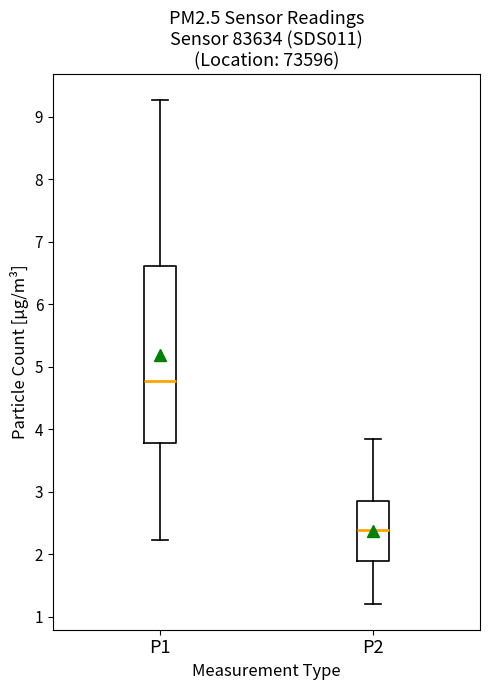

Reading left to right, read every box against the y-axis: the position of its median line, the range the box covers, and the ends of its whiskers. The values are not printed on the chart, so give them approximately, as read against the axis.

P1: median 4.8, box 3.8 to 6.6, whiskers 2.2 to 9.3
P2: median 2.4, box 1.9 to 2.9, whiskers 1.2 to 3.9